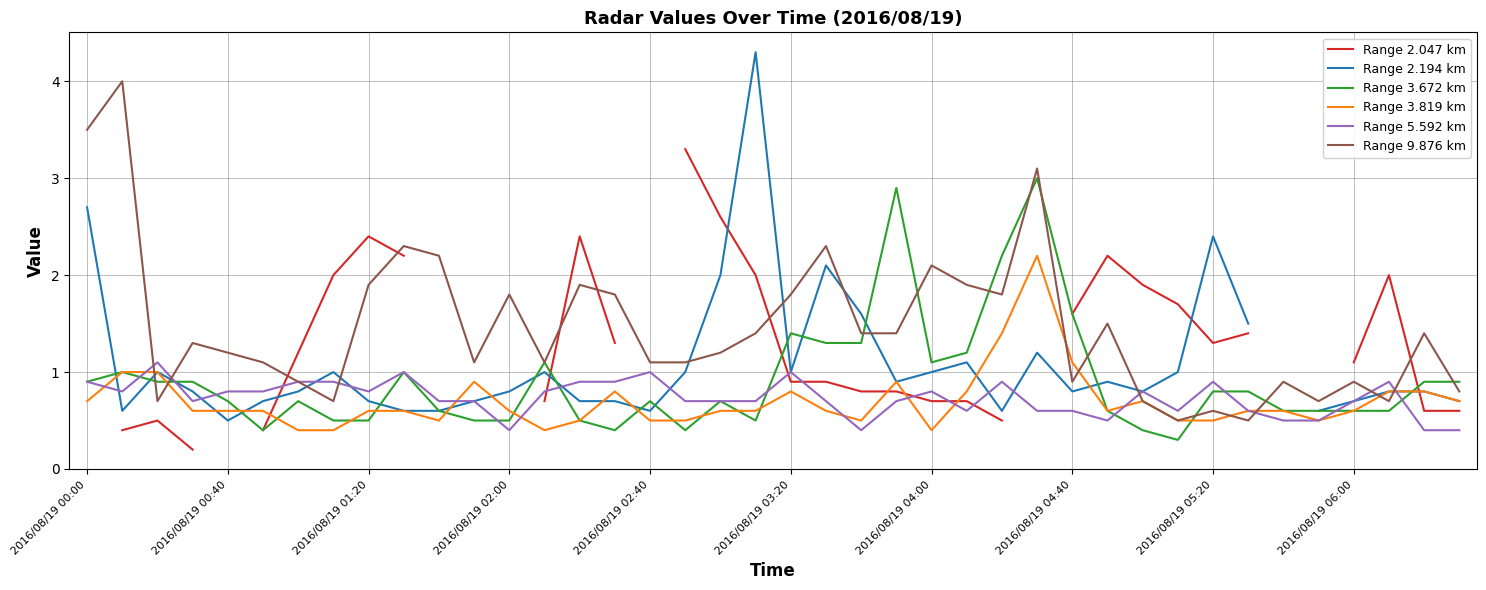

How many positive values does the Range 2.047 km series have?

31